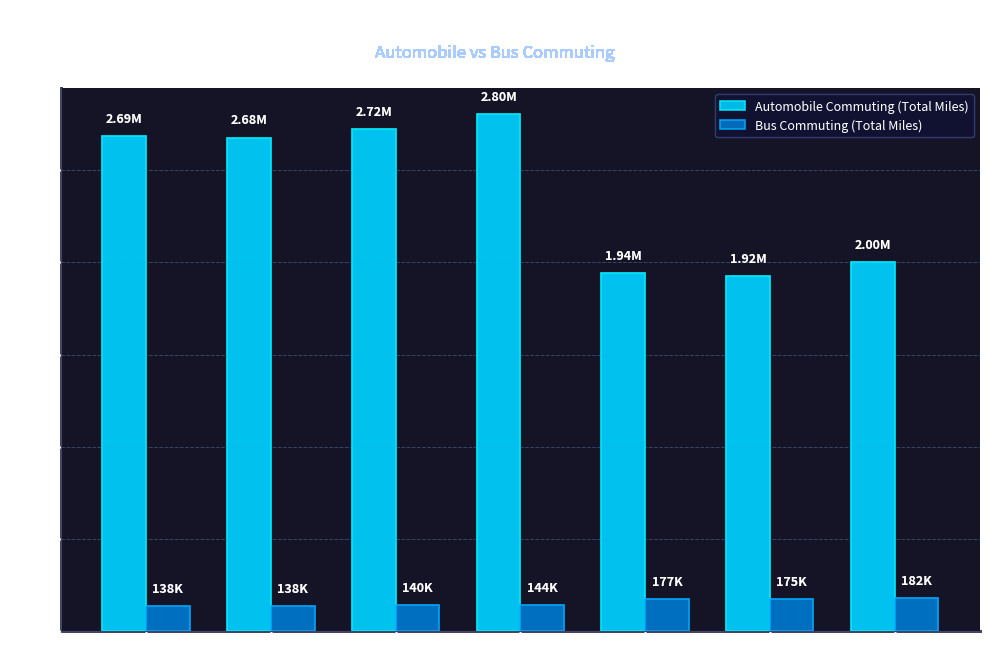

What is the total value across all series at 2009?

2863278.1